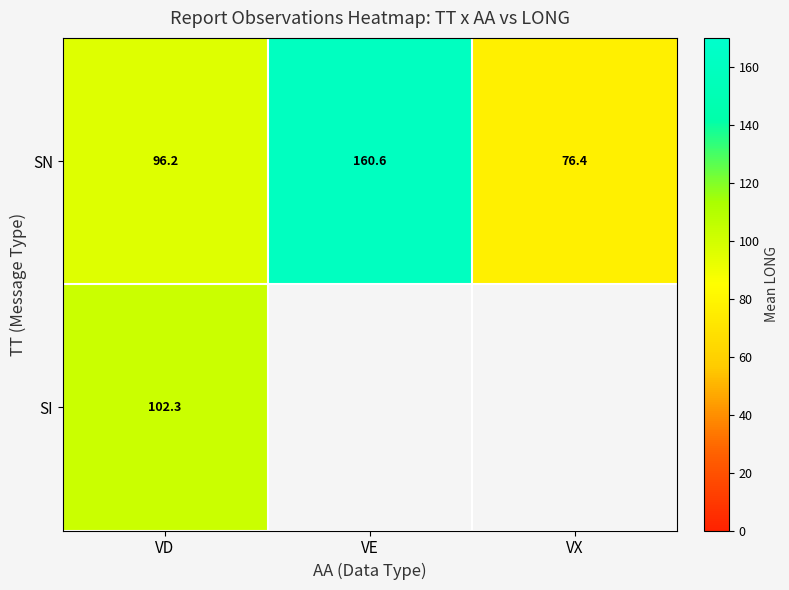

Count the number of categories in the chart.

3